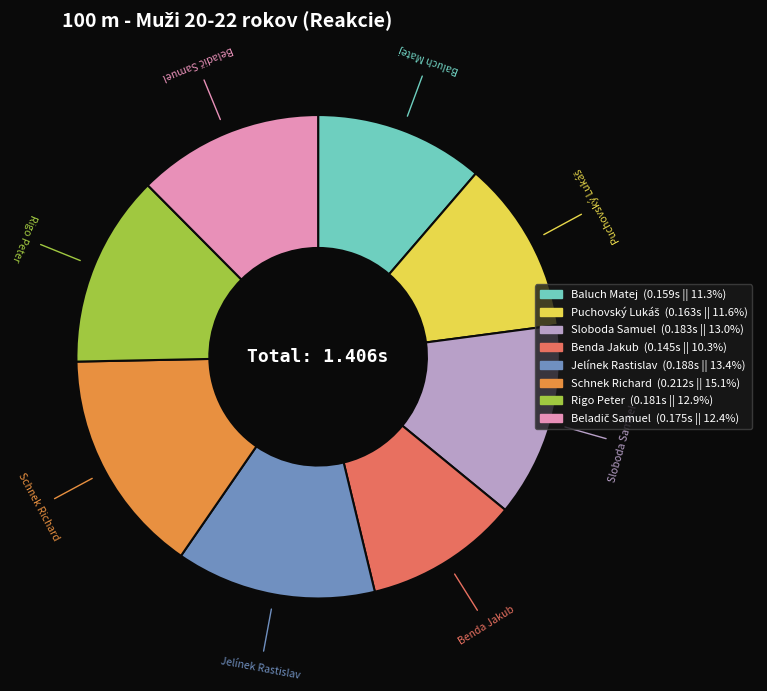

Does Jelínek Rastislav account for over 50% of the chart?

No